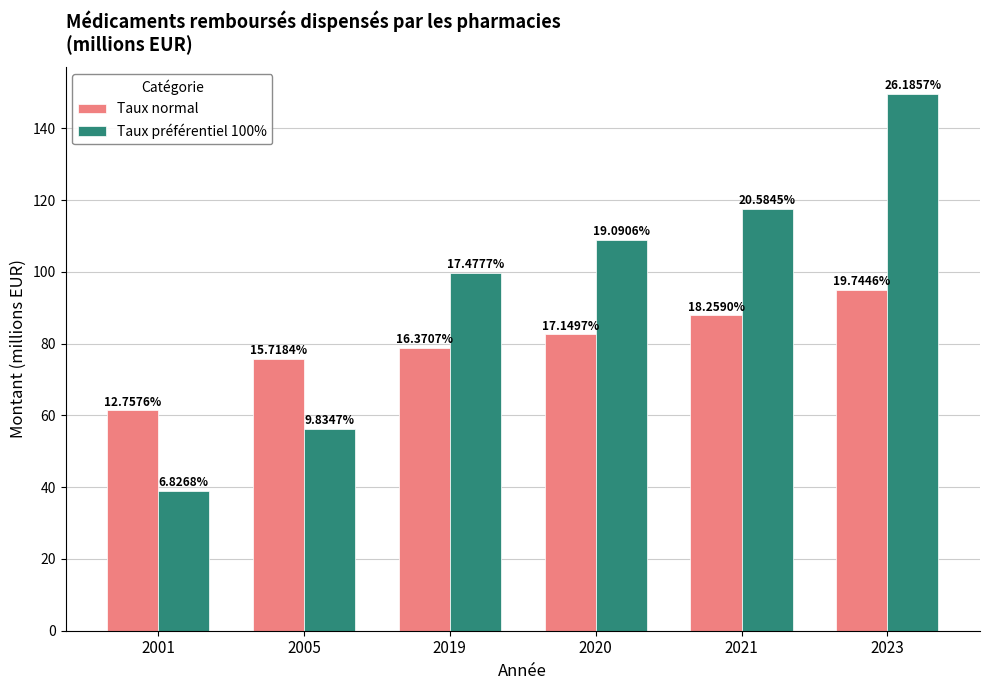

Which category has the lowest value across all series?

2001